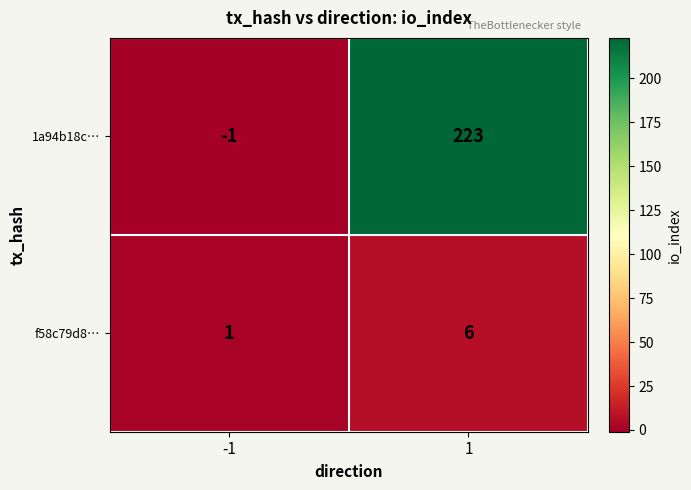

What is the difference between the highest and lowest values at 1?

217